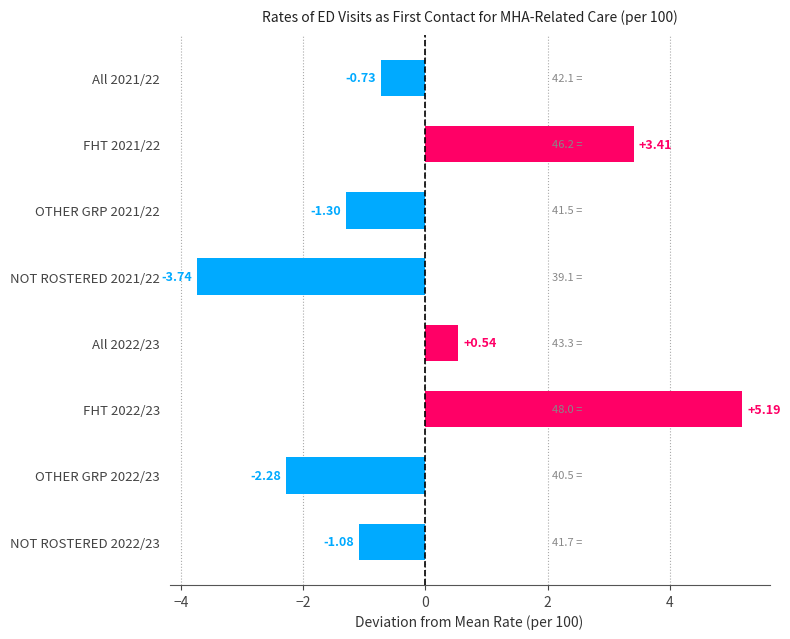

What is the change in value from FHT 2021/22 to OTHER GRP 2021/22?

-4.7